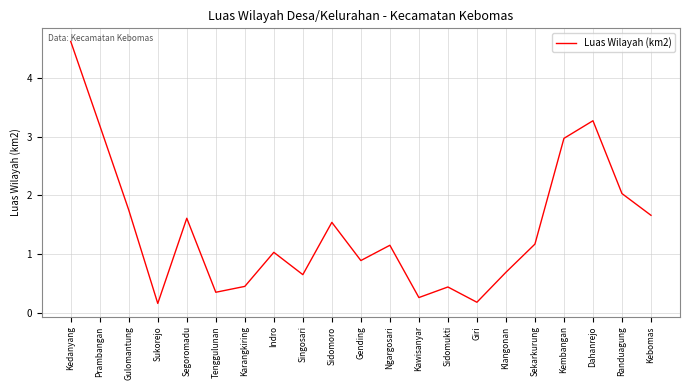

What is the ratio of the value at Ngargosari to the value at Randuagung?

0.6